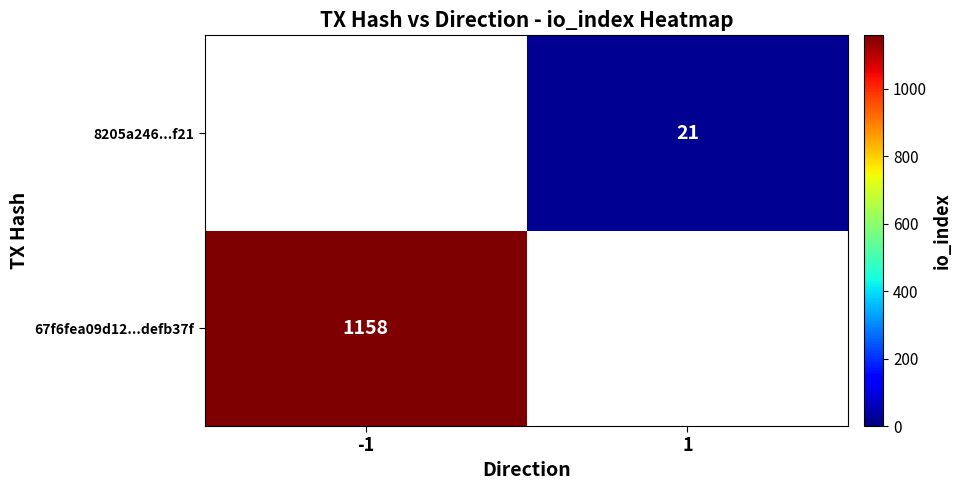

Which category has the highest value across all series?

-1